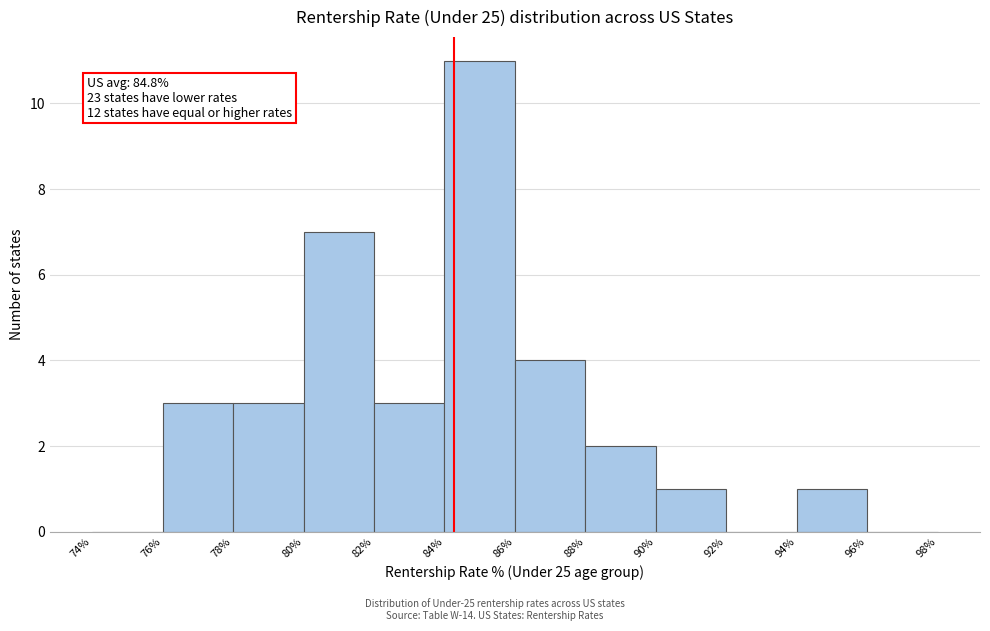

Which range on the x-axis has the tallest bar?

84% to 86%